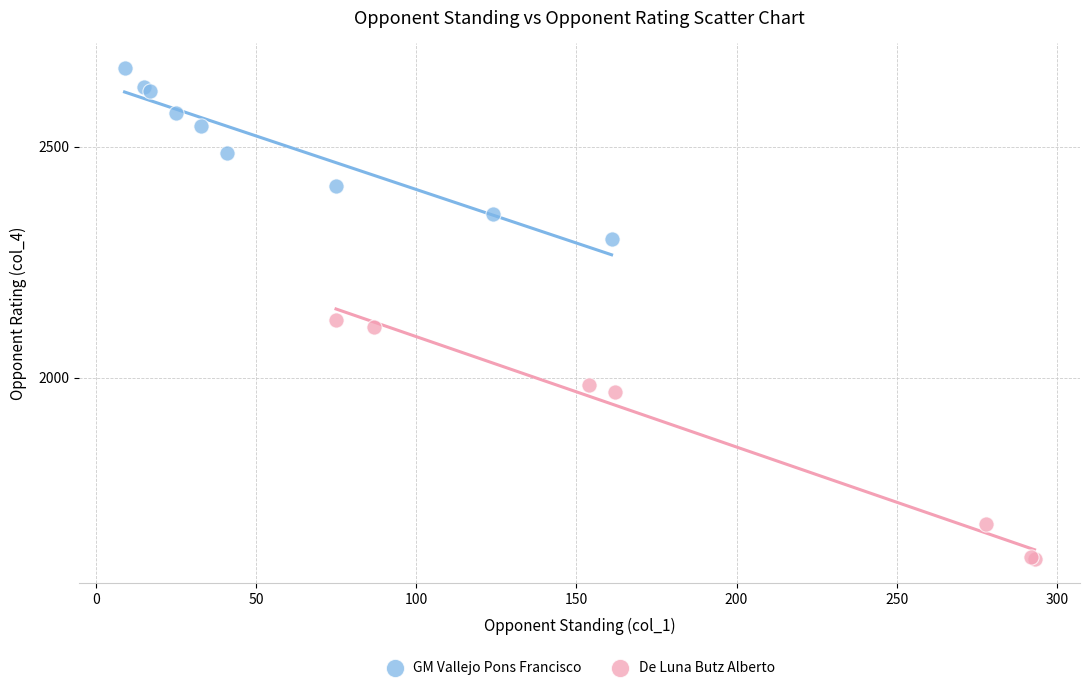

Which series has the largest Y range (max minus min)?

De Luna Butz Alberto